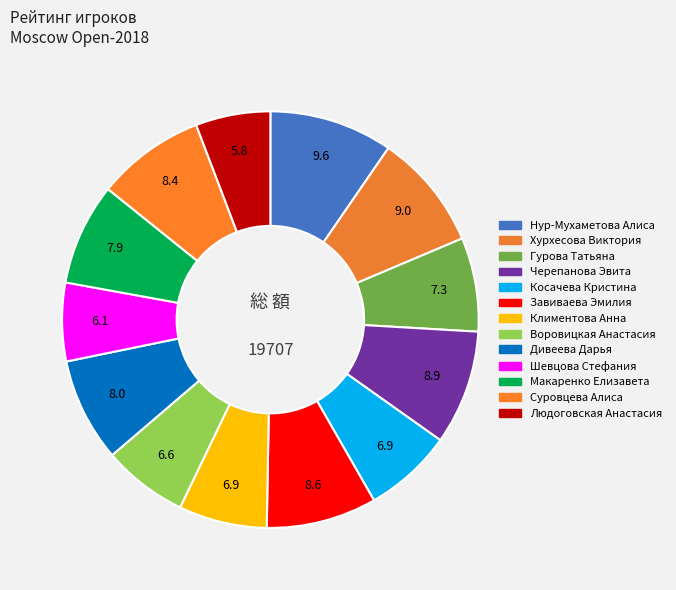

Count the number of slices in the pie.

13